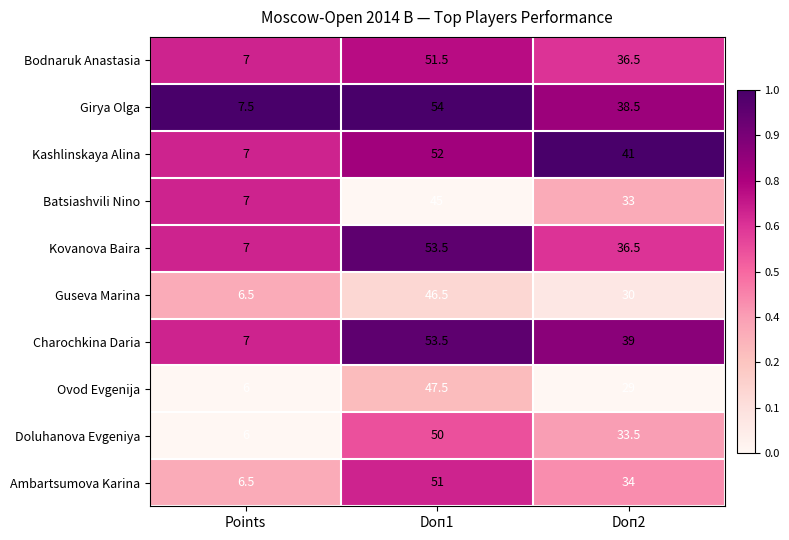

Which category has the highest value across all series?

Doп1